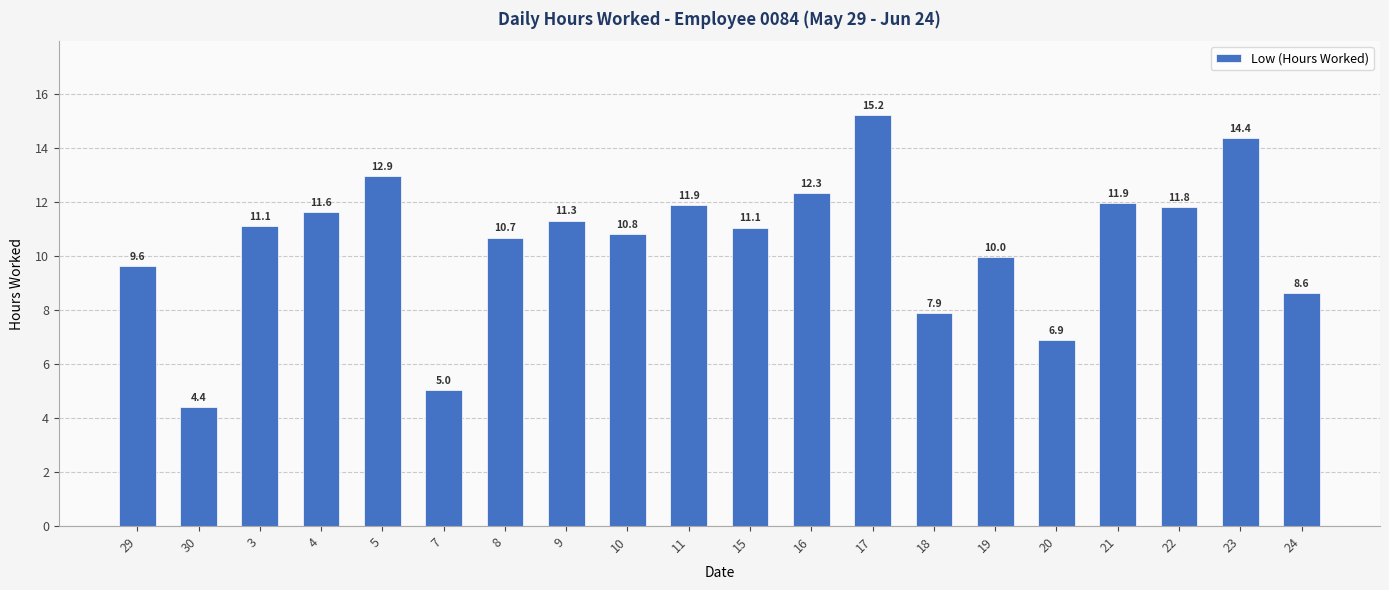

How many bars are there in total?

20